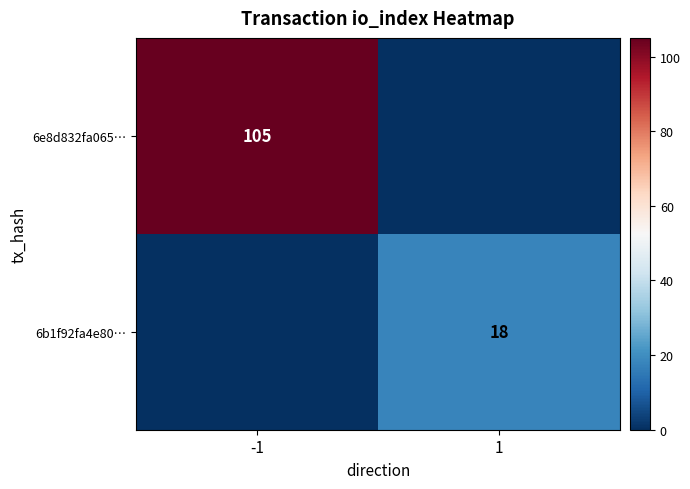

The 6b1f92fa4e80… series shows 11 at 1. True or false?

False